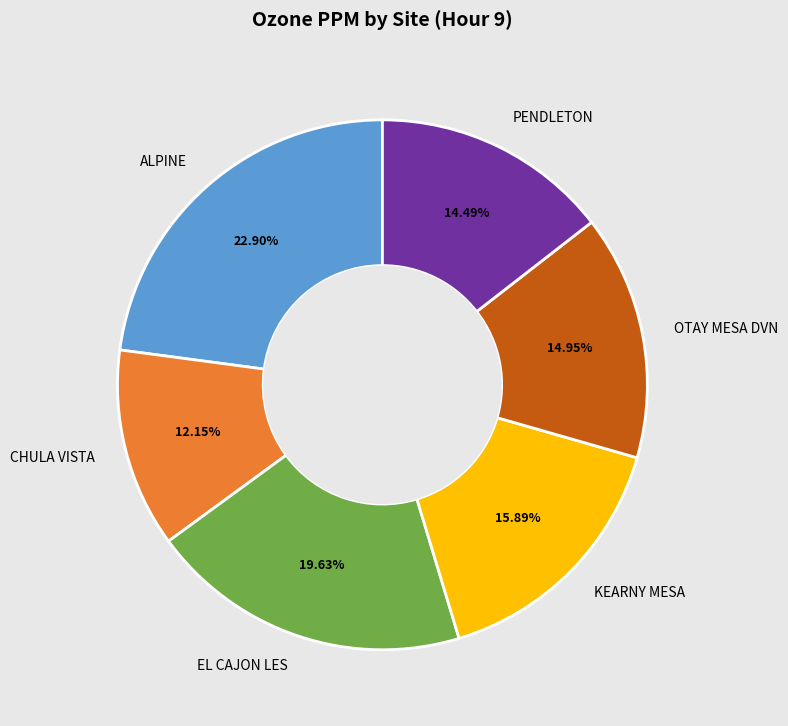

What percentage is NOT represented by PENDLETON?

85.5%